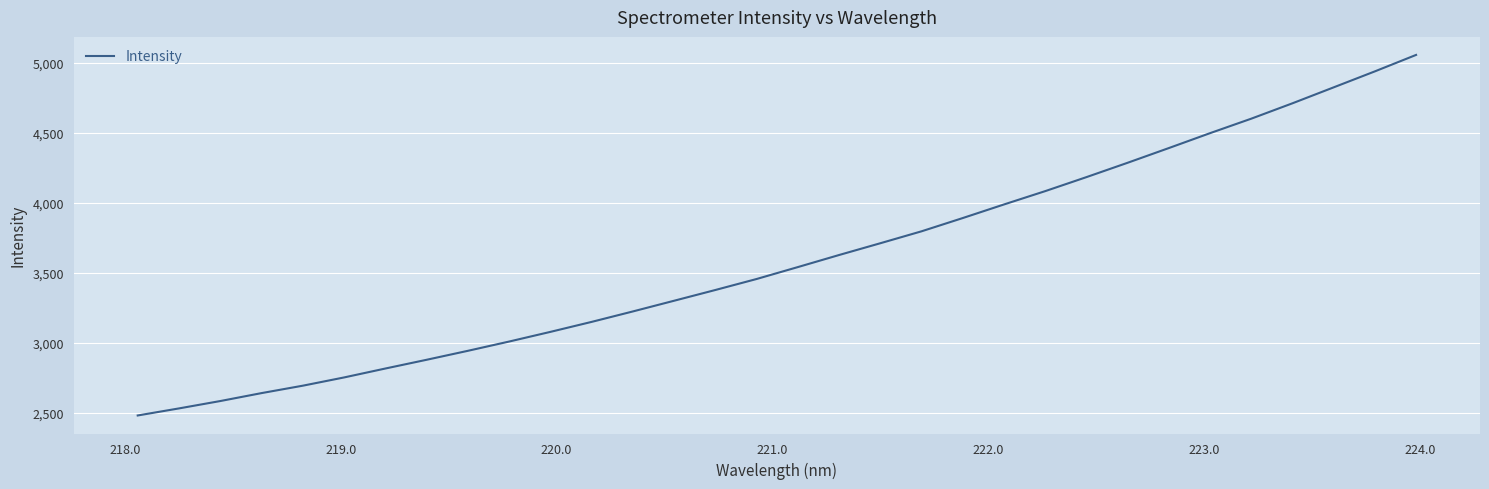

What is the average value?

3596.1